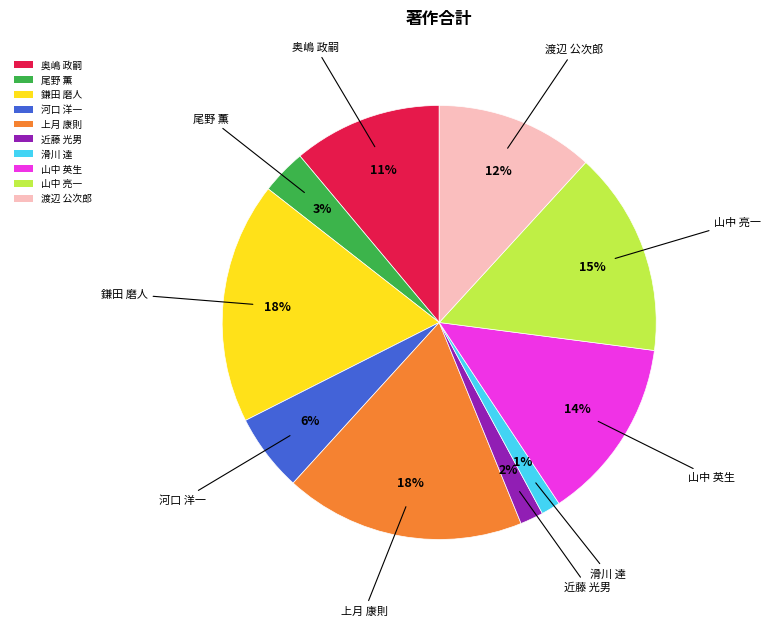

Does 近藤 光男 account for over 50% of the chart?

No